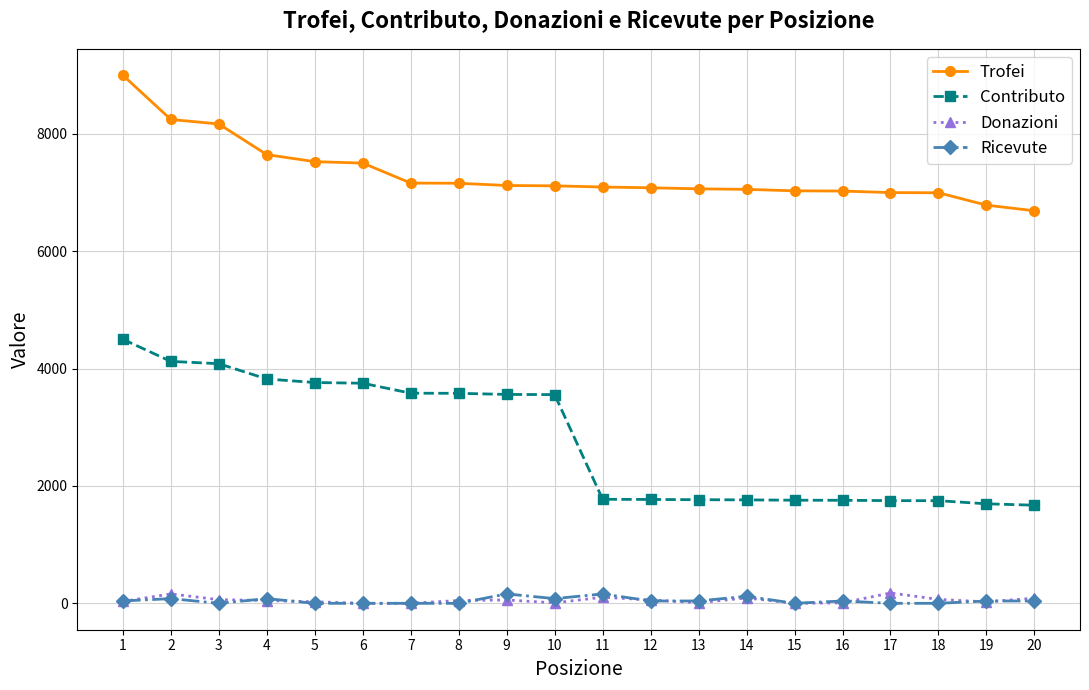

What is the lowest value of the Contributo series?

1672